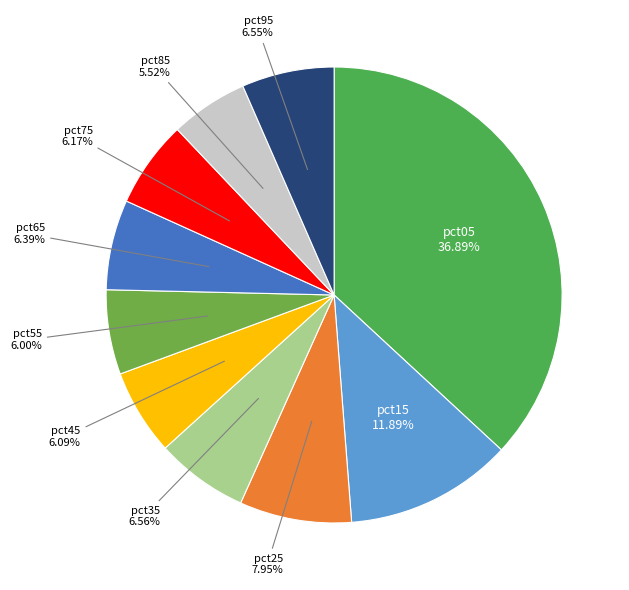

Is there a majority slice in this chart?

No